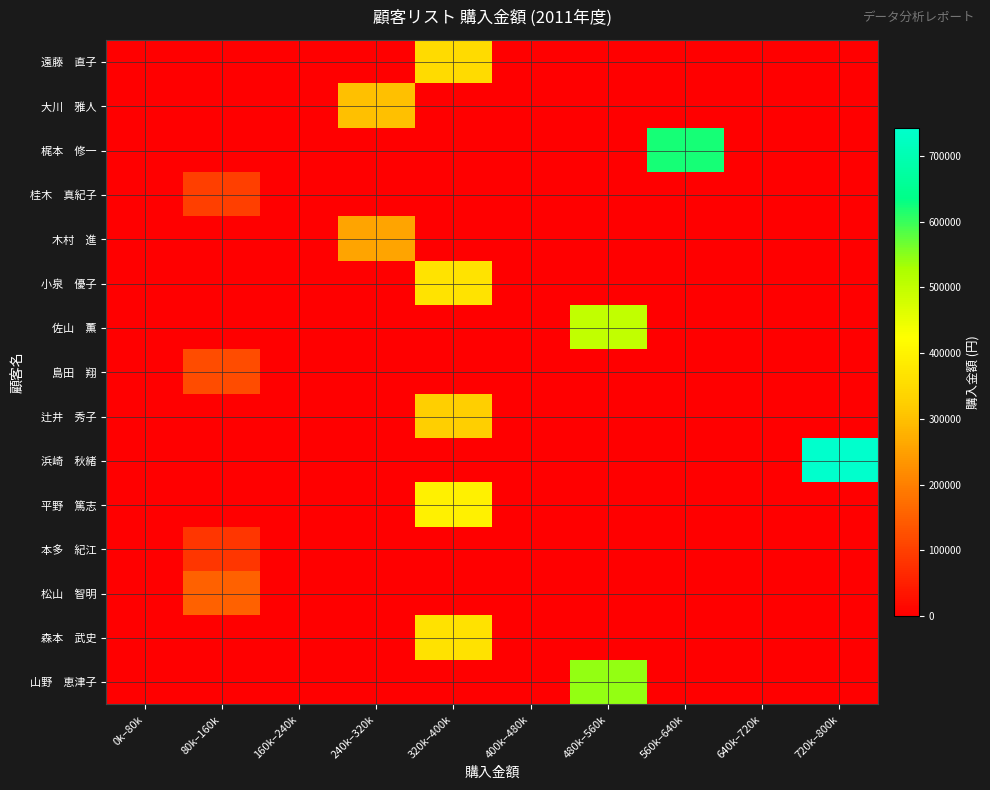

How many series are shown in this chart?

15